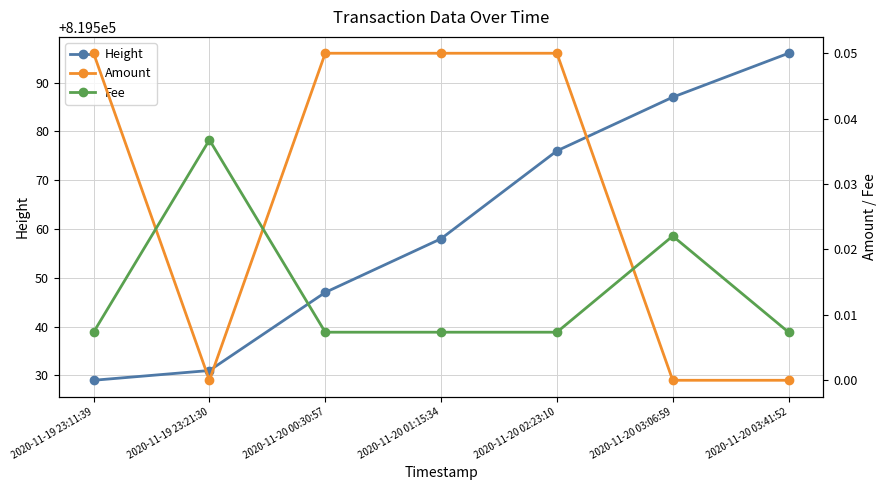

List the labels in order of Fee value, smallest first.

2020-11-19 23:11:39, 2020-11-20 00:30:57, 2020-11-20 01:15:34, 2020-11-20 02:23:10, 2020-11-20 03:41:52, 2020-11-20 03:06:59, 2020-11-19 23:21:30